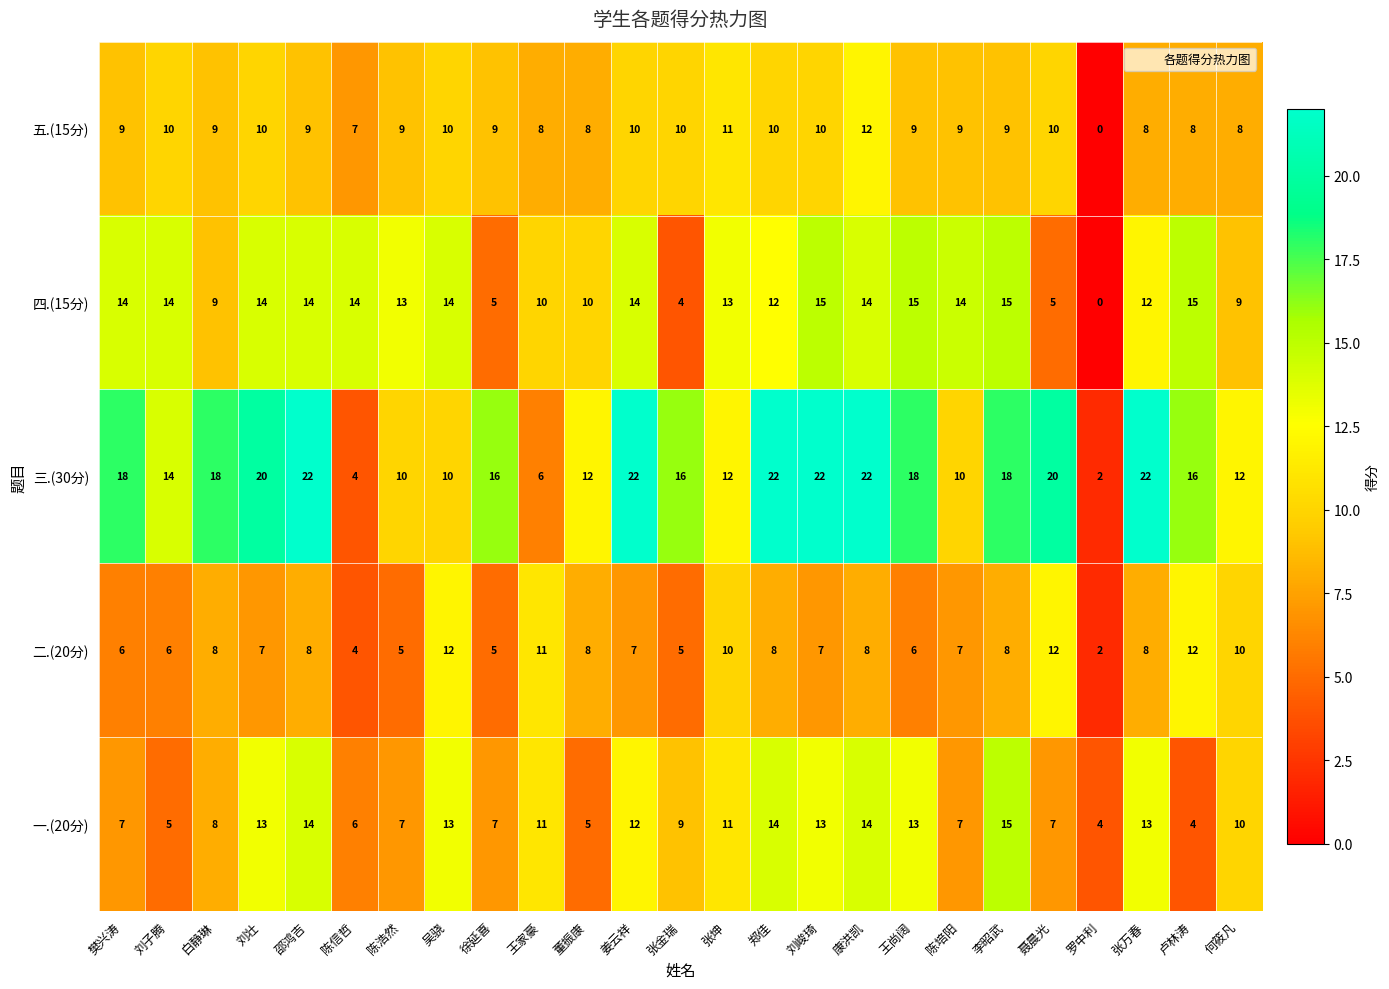

Which series has the widest spread of values?

三.(30分)